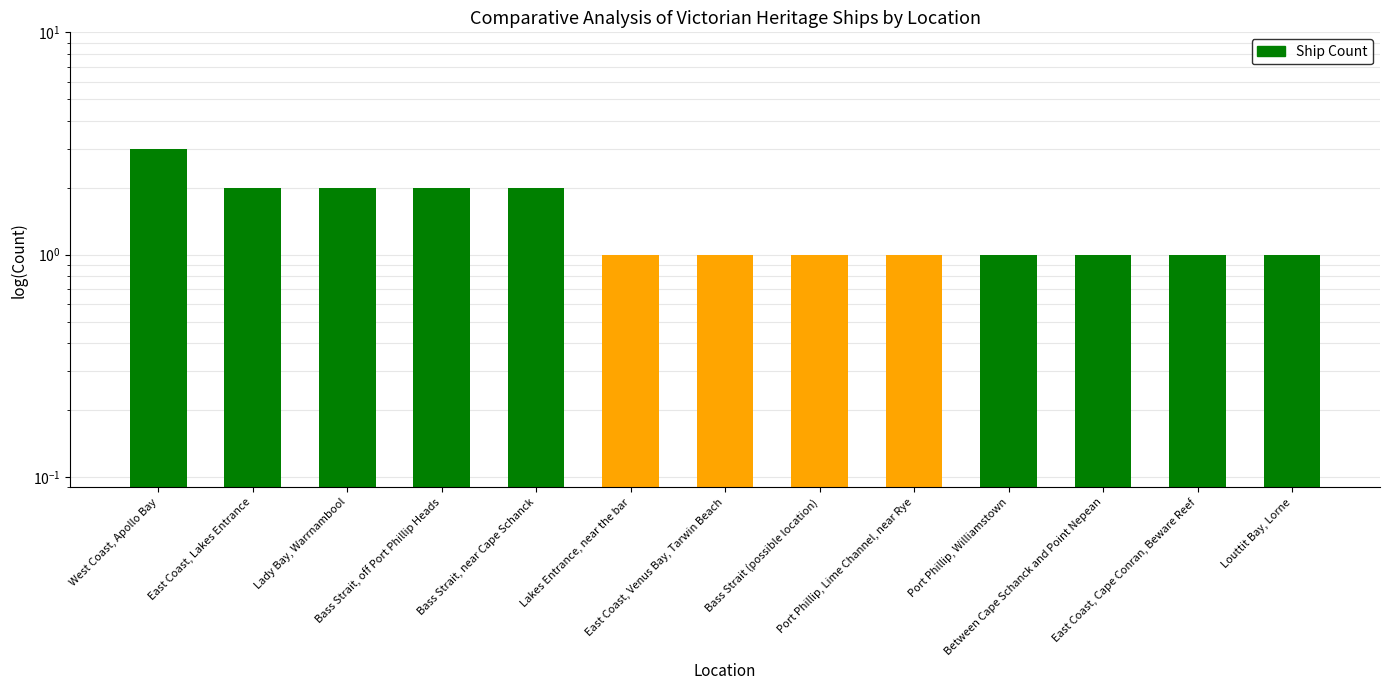

True or false: the data shows 1 at Lakes Entrance, near the bar.

False